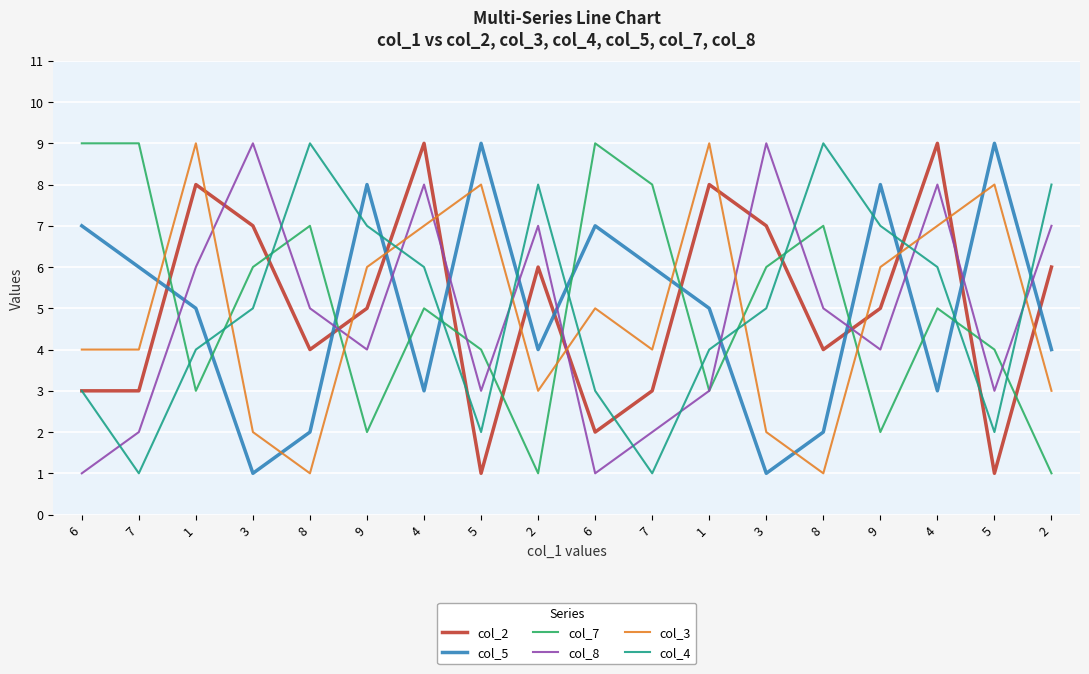

How many lines are shown in the chart?

6